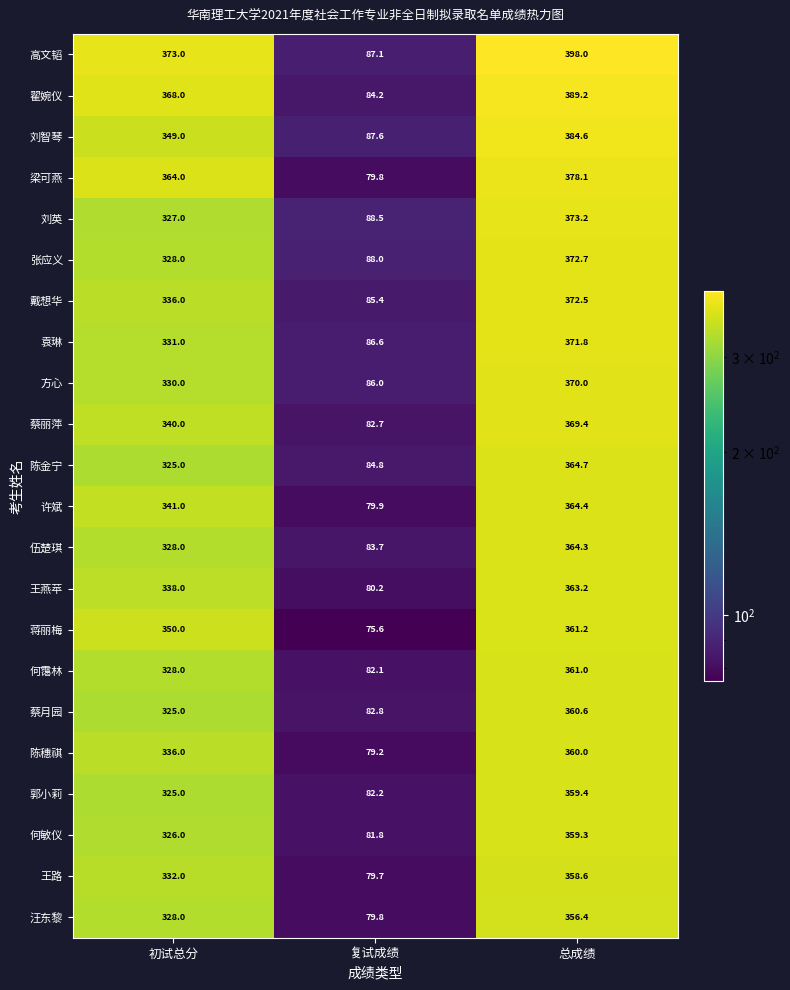

What is the sum of all 何霭林 values?

771.1